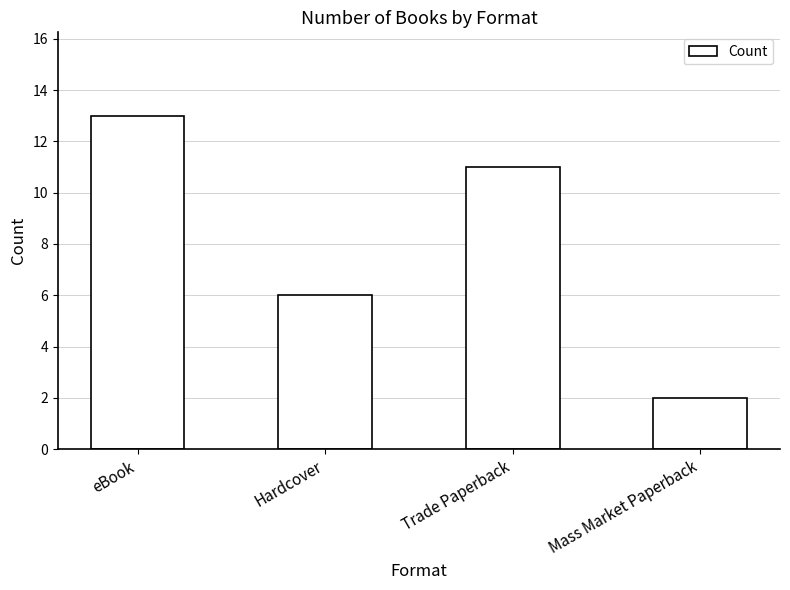

What is the ratio of the value at Mass Market Paperback to the value at Trade Paperback?

0.2